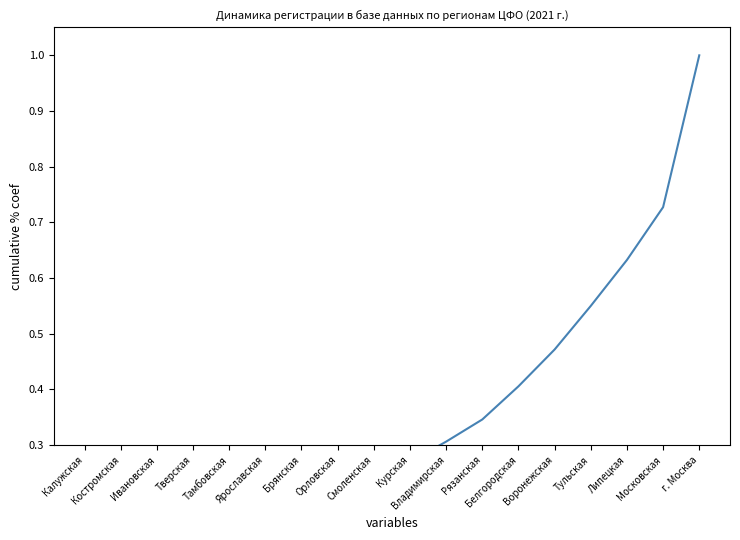

What is the change in value from Орловская to Рязанская?

+0.1